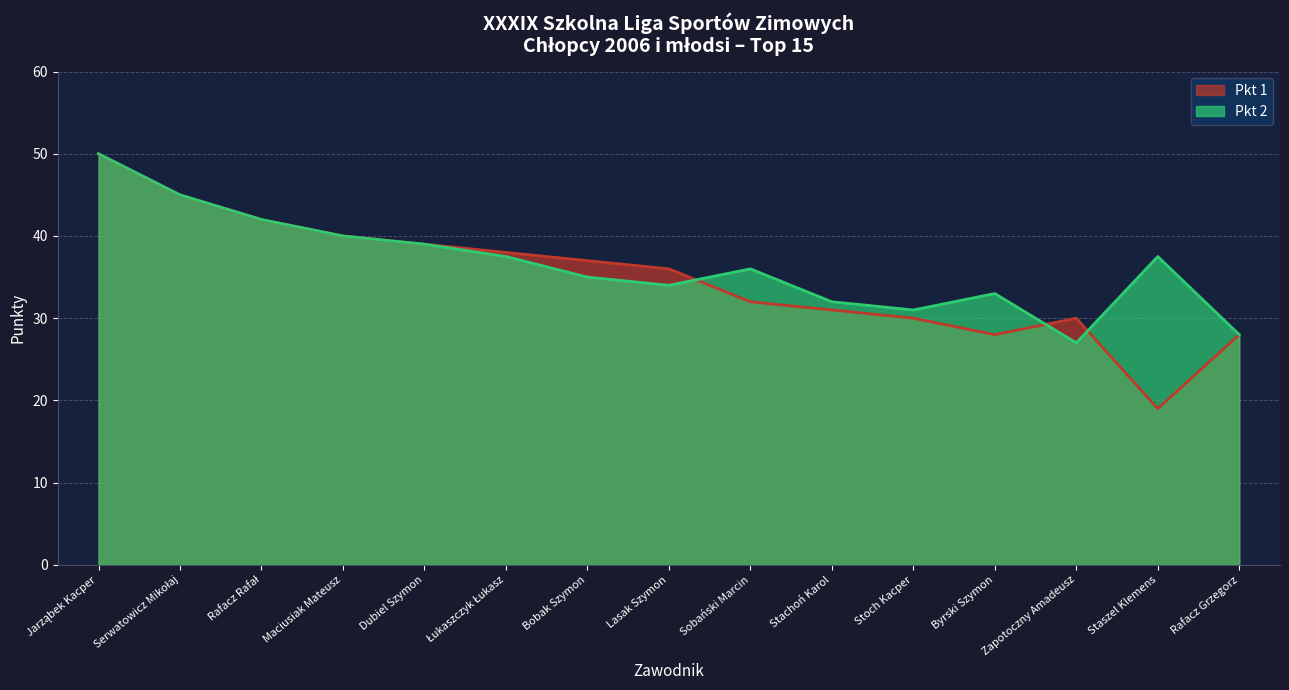

List the series in order of their overall mean, lowest first.

Pkt 1, Pkt 2